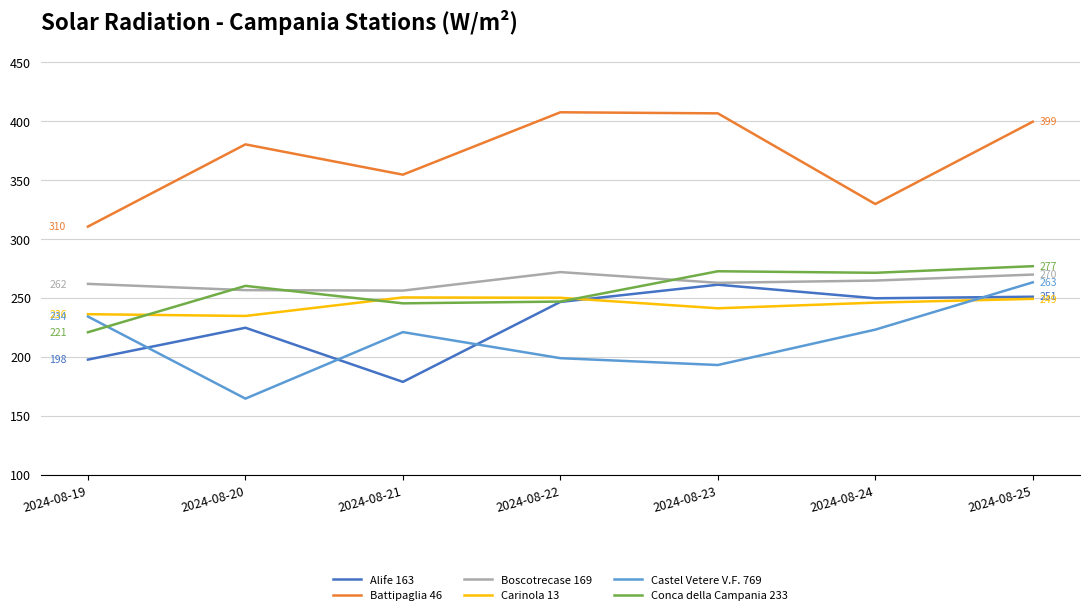

The Battipaglia 46 series shows 406.4 at 2024-08-23. True or false?

True